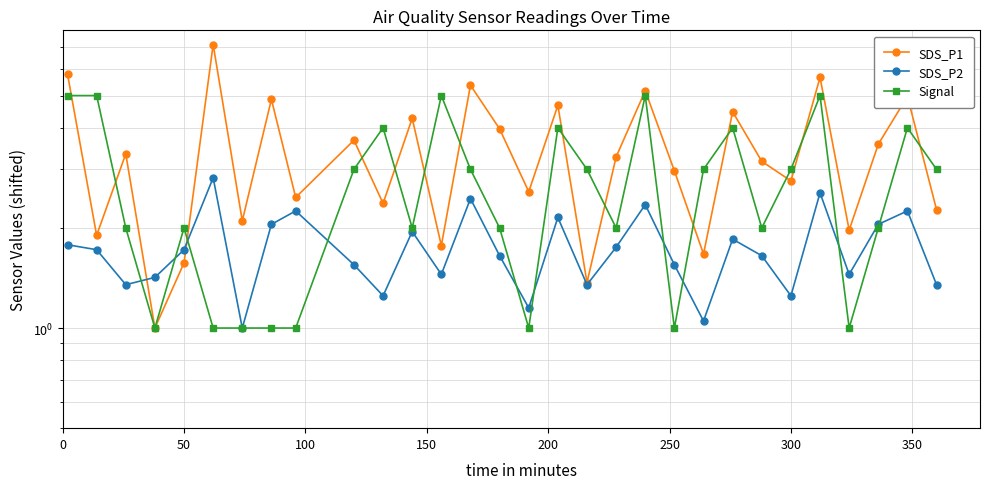

In Signal, how many points are higher than both neighbors (excluding endpoints)?

8